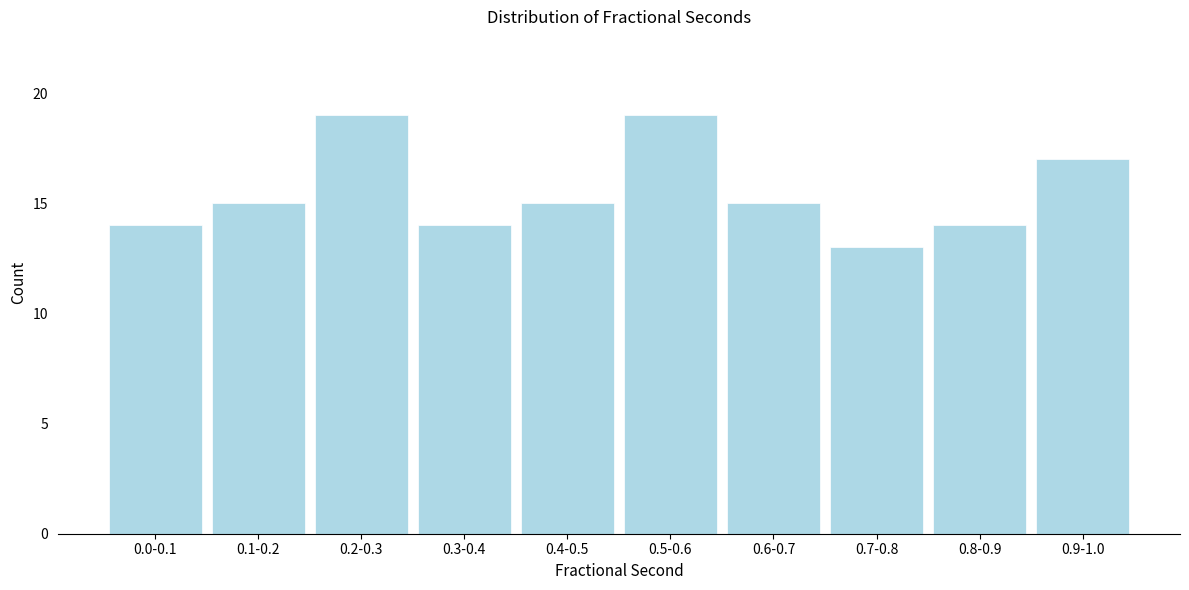

Reading left to right, list all the values displayed in this chart.

14	15	19	14	15	19	15	13	14	17